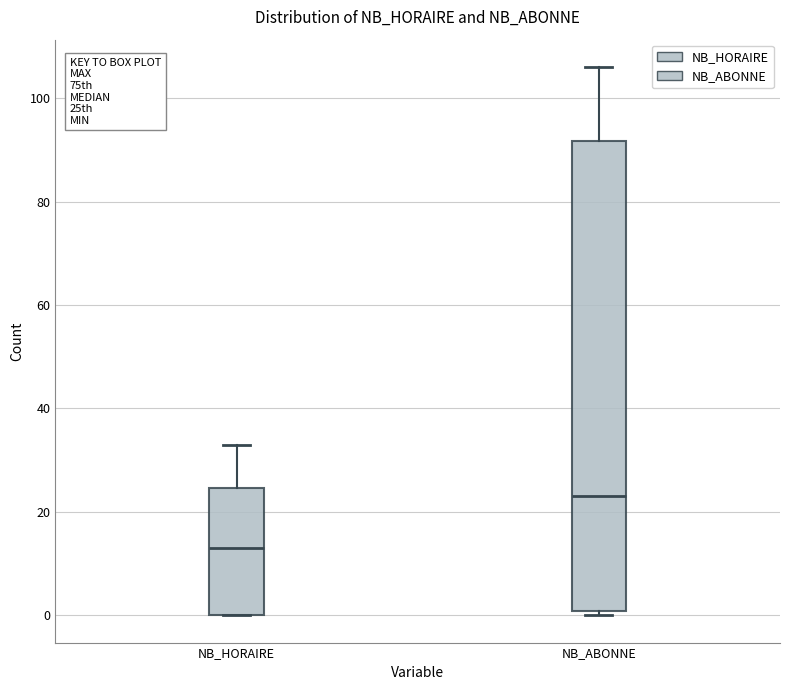

Reading left to right, read every box against the y-axis: the position of its median line, the range the box covers, and the ends of its whiskers. The values are not printed on the chart, so give them approximately, as read against the axis.

NB_HORAIRE: median 14, box 0 to 24, whiskers 0 to 34
NB_ABONNE: median 24, box 0 to 92, whiskers 0 (just below the box's lower edge) to 106